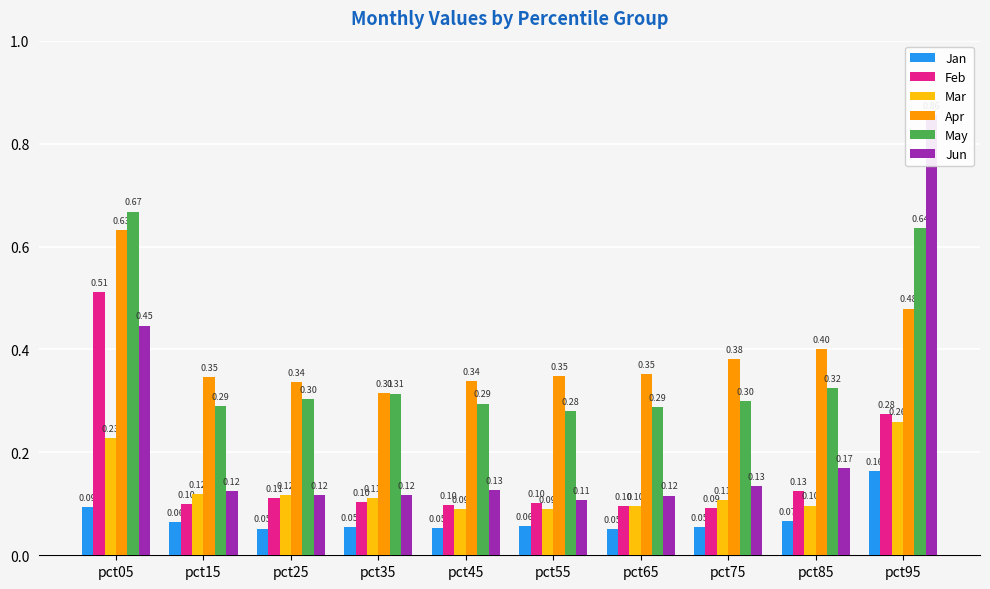

At which category is the sum across all series the highest?

pct95